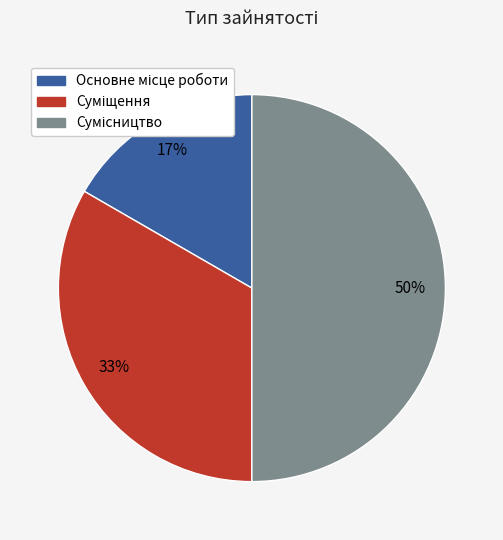

To the nearest percent, what is the average slice percentage?

33%